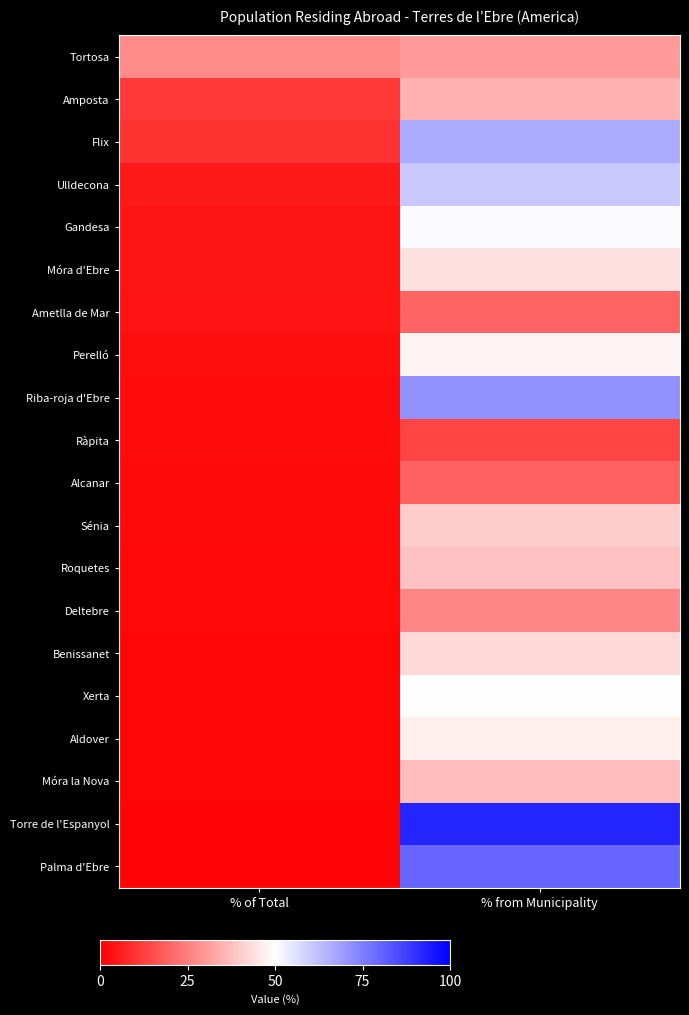

Reading left to right, what are all the values shown in this chart?

Tortosa: % of Total=27.0	% from Municipality=30.1
Amposta: % of Total=11.2	% from Municipality=34.5
Flix: % of Total=9.8	% from Municipality=66.3
Ulldecona: % of Total=4.8	% from Municipality=60.7
Gandesa: % of Total=4.2	% from Municipality=51.1
Móra d'Ebre: % of Total=4.1	% from Municipality=43.8
Ametlla de Mar: % of Total=3.7	% from Municipality=19.8
Perelló: % of Total=2.9	% from Municipality=47.8
Riba-roja d'Ebre: % of Total=2.7	% from Municipality=71.4
Ràpita: % of Total=2.4	% from Municipality=13.6
Alcanar: % of Total=2.2	% from Municipality=19.4
Sénia: % of Total=2.1	% from Municipality=40.0
Roquetes: % of Total=1.7	% from Municipality=38.0
Deltebre: % of Total=1.6	% from Municipality=26.5
Benissanet: % of Total=1.5	% from Municipality=42.5
Xerta: % of Total=1.3	% from Municipality=50.0
Aldover: % of Total=1.2	% from Municipality=46.7
Móra la Nova: % of Total=1.2	% from Municipality=36.8
Torre de l'Espanyol: % of Total=1.2	% from Municipality=92.9
Palma d'Ebre: % of Total=1.1	% from Municipality=80.0